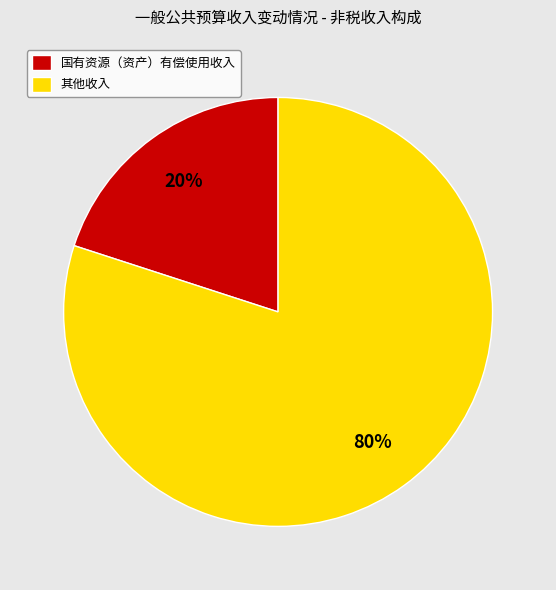

Which has a higher value, 国有资源（资产）有偿使用收入 or 其他收入?

其他收入